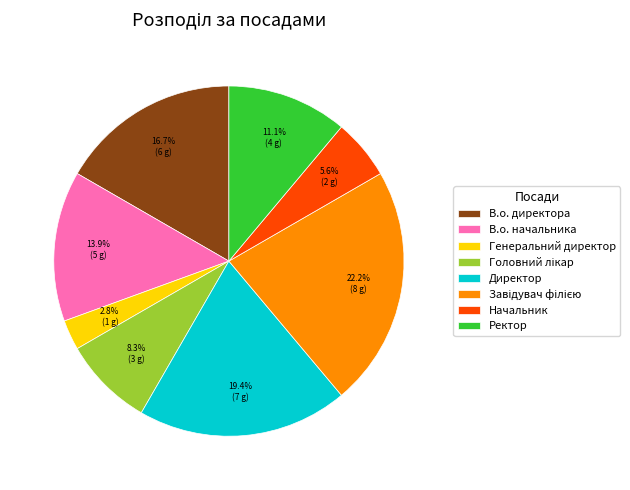

To the nearest percent, what is the difference between the largest and smallest slice percentages?

19%